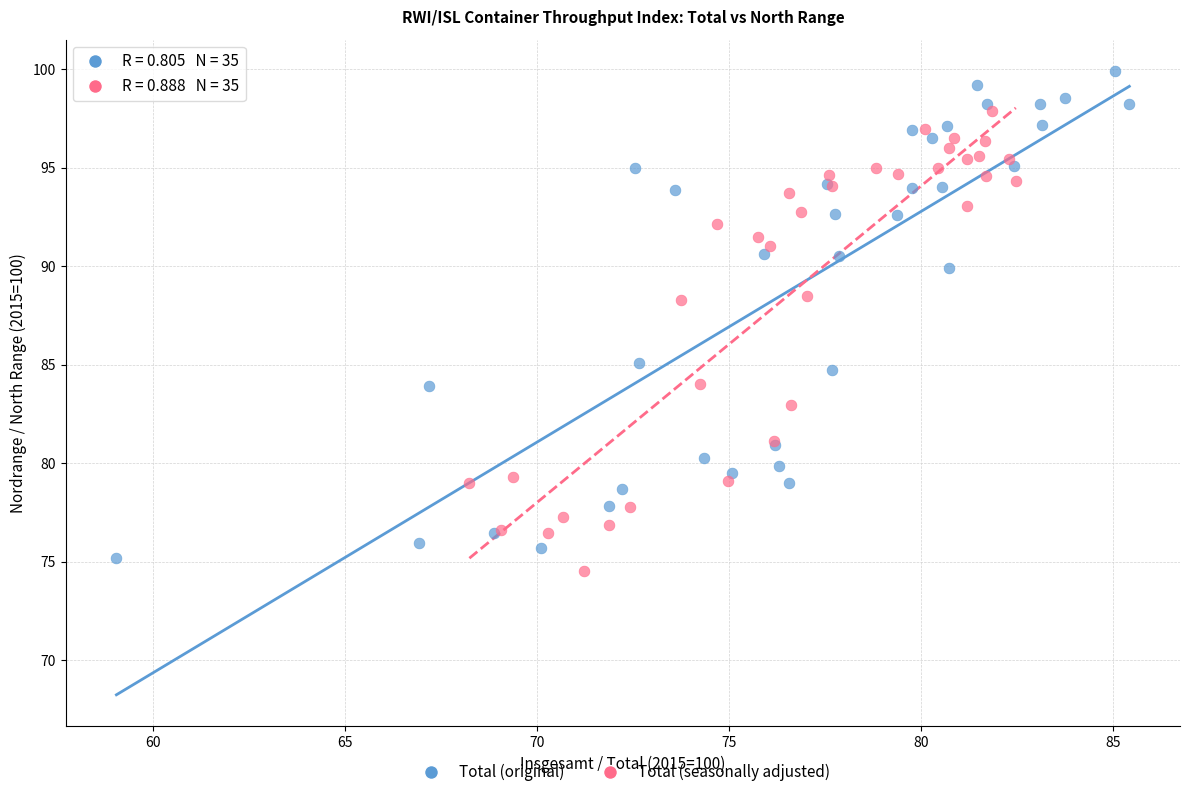

Which series has the widest spread of Y values?

Total (original)